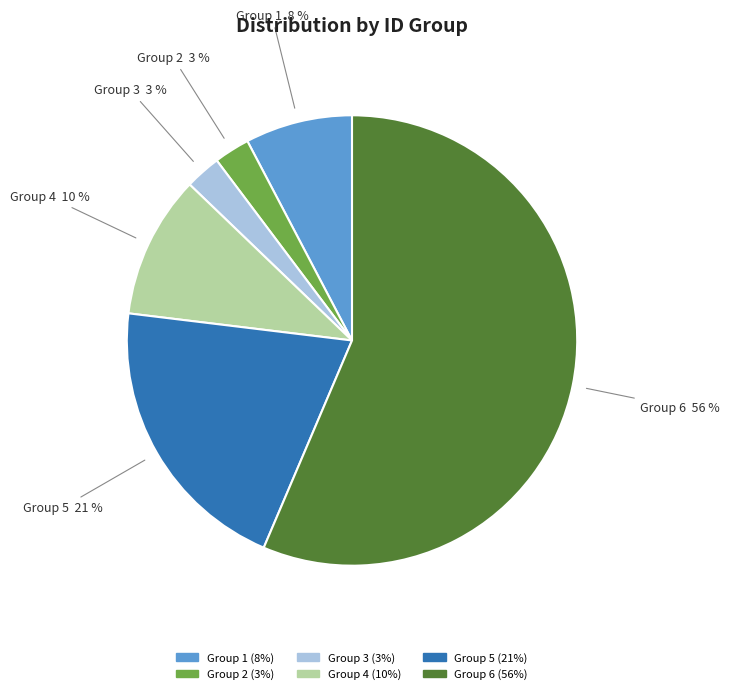

Is there any slice that represents more than half of the pie?

Yes